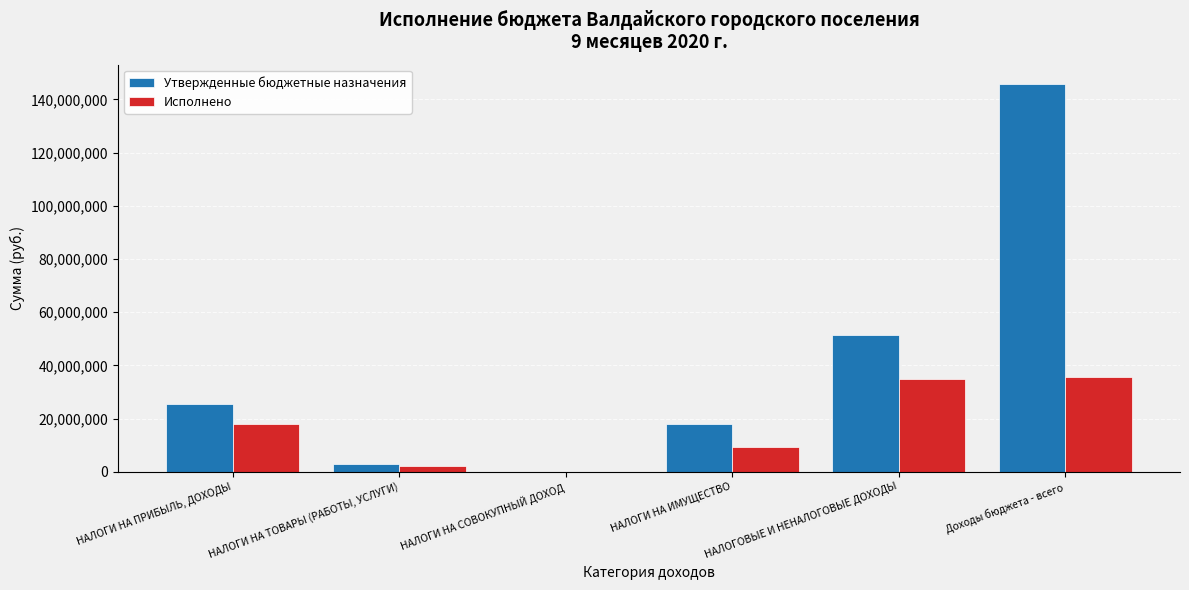

The Исполнено series shows 475.1 at НАЛОГИ НА СОВОКУПНЫЙ ДОХОД. True or false?

True